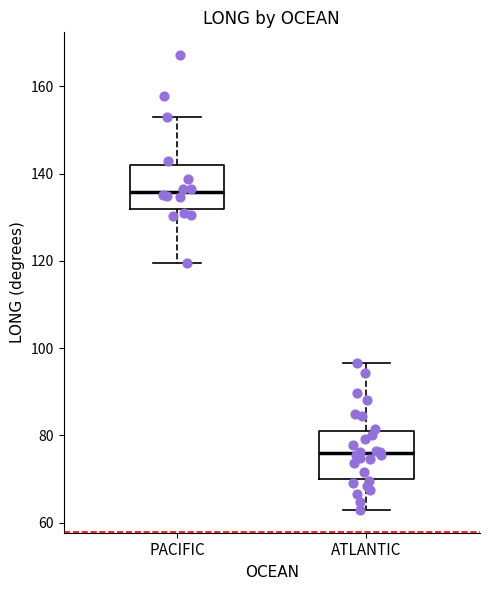

Reading left to right, read every box against the y-axis: the position of its median line, the range the box covers, and the ends of its whiskers. The values are not printed on the chart, so give them approximately, as read against the axis.

PACIFIC: median 136, box 132 to 142, whiskers 120 to 154
ATLANTIC: median 76, box 70 to 82, whiskers 62 to 96